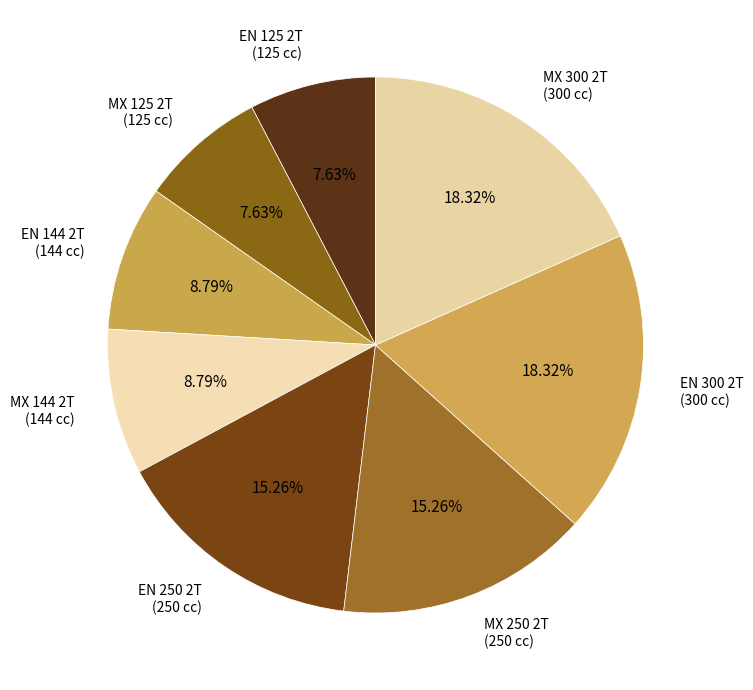

Is it true that MX 125 2T is 8% of the pie?

True